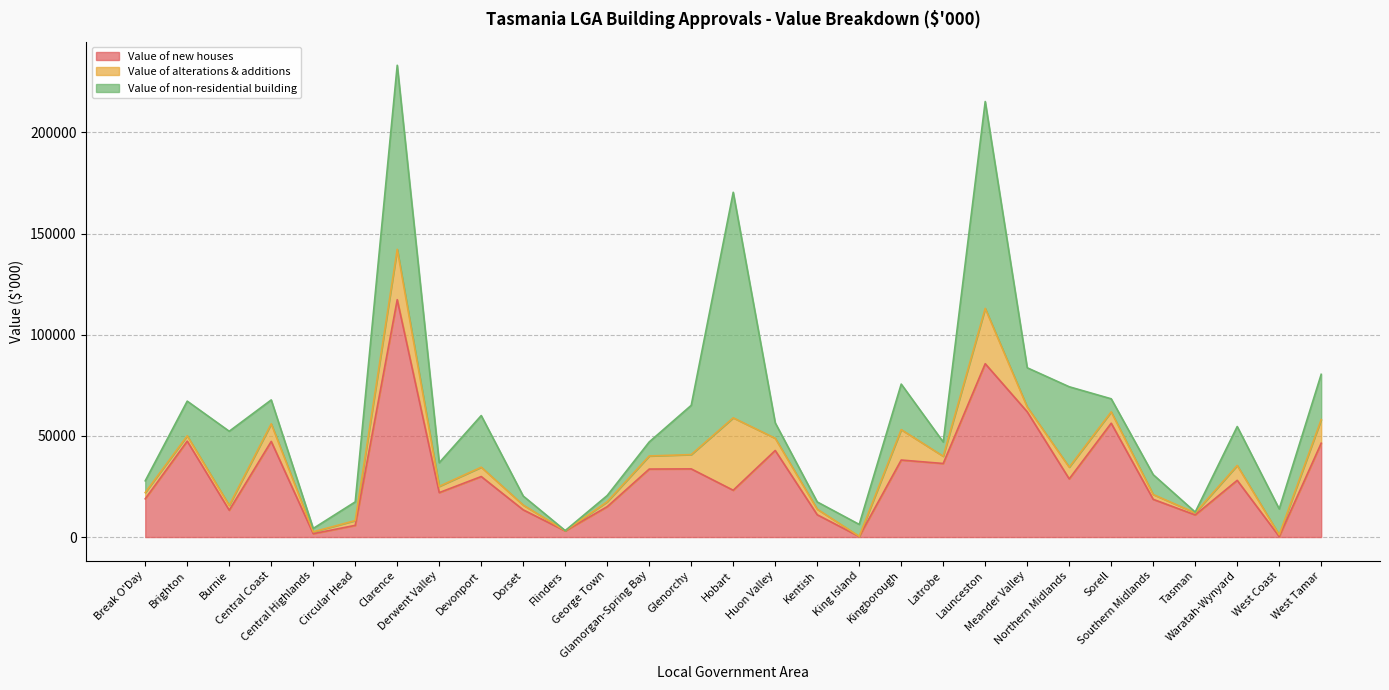

Rank the series by their maximum value, from highest to lowest.

Value of new houses, Value of non-residential building, Value of alterations & additions